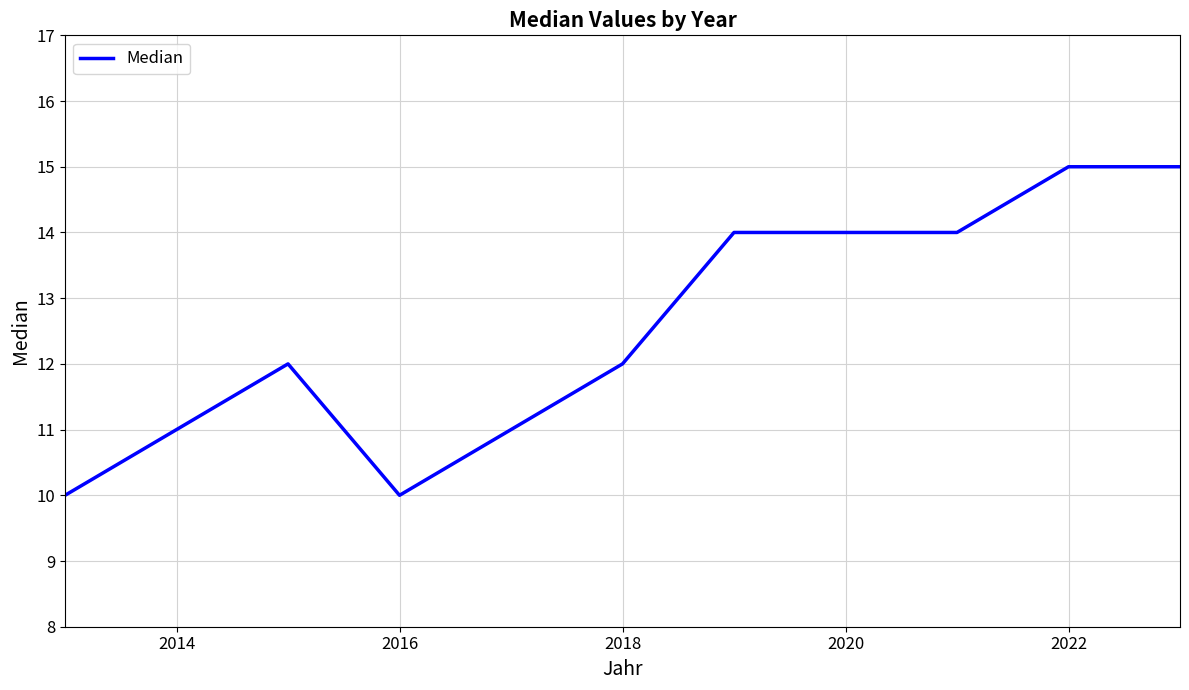

Reading left to right, extract all data points from this chart.

10	11	12	10	11	12	14	14	14	15	15